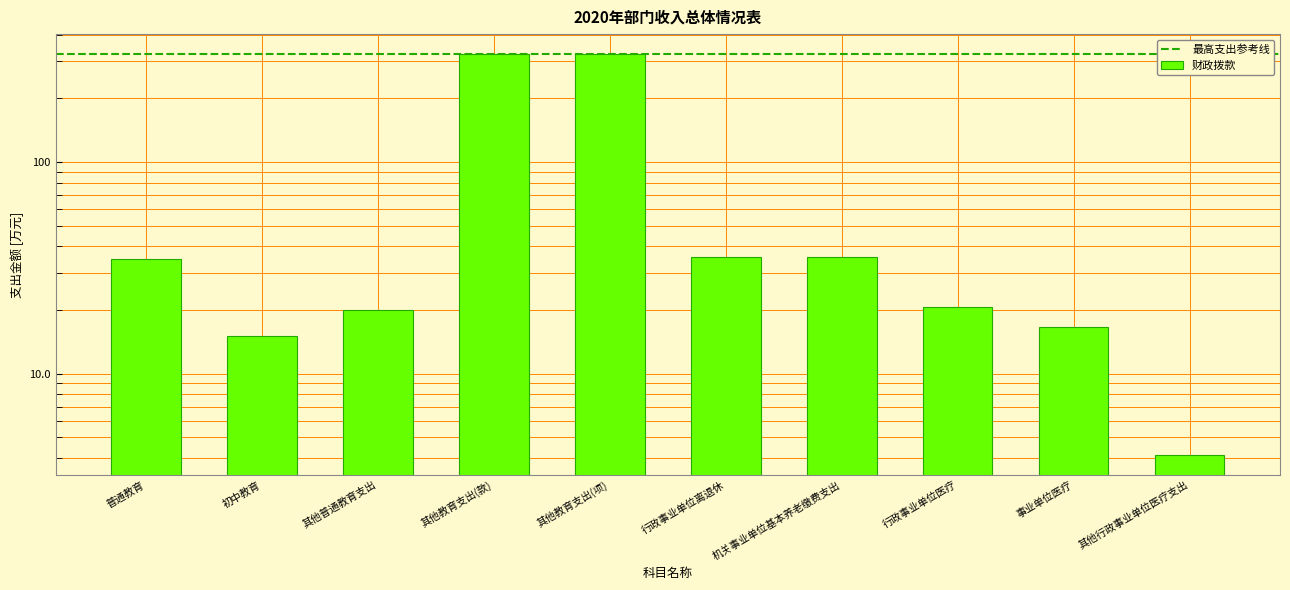

Reading left to right, what are all the values shown in this chart?

35.0	15.0	20.0	323.2	323.2	35.6	35.6	20.8	16.6	4.1